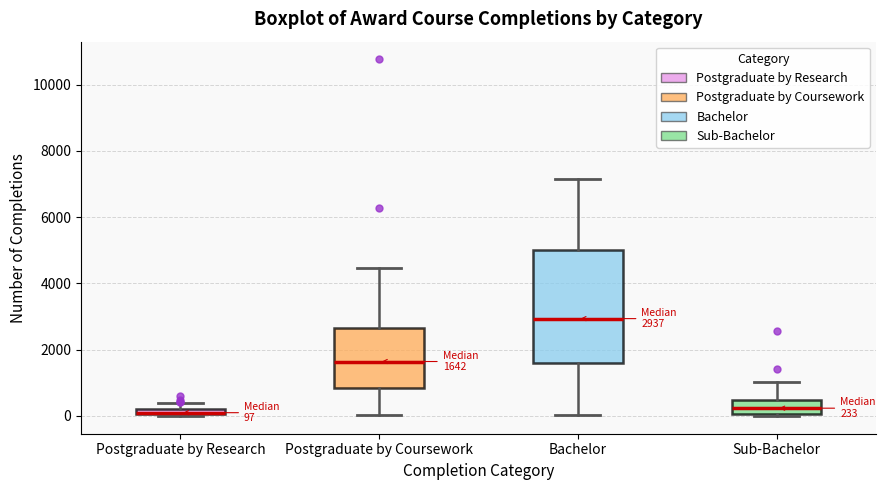

Comparing the boxes themselves (not the whiskers), which one is the tallest?

Bachelor